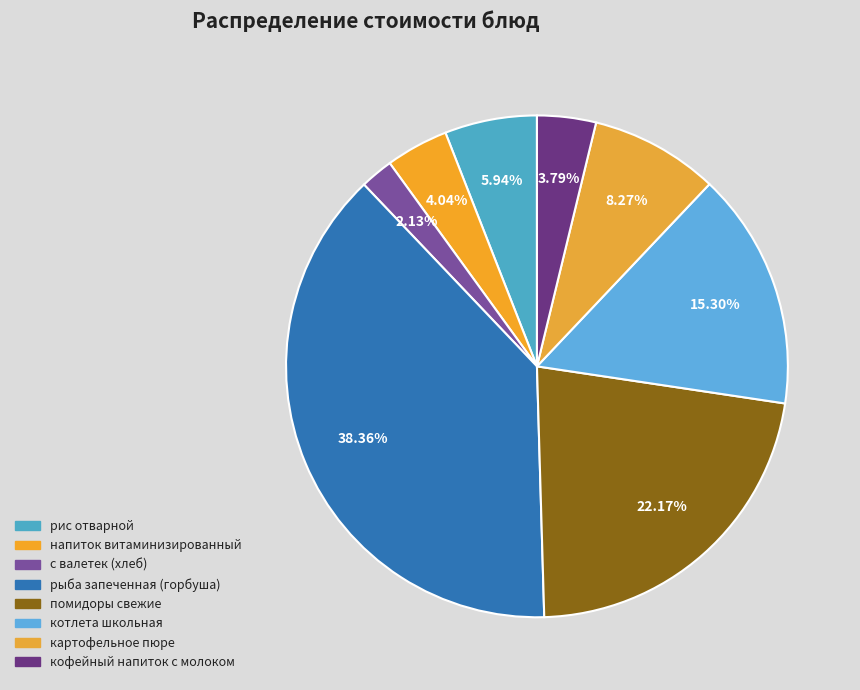

What is the ratio of the value at рис отварной to the value at котлета школьная?

0.4